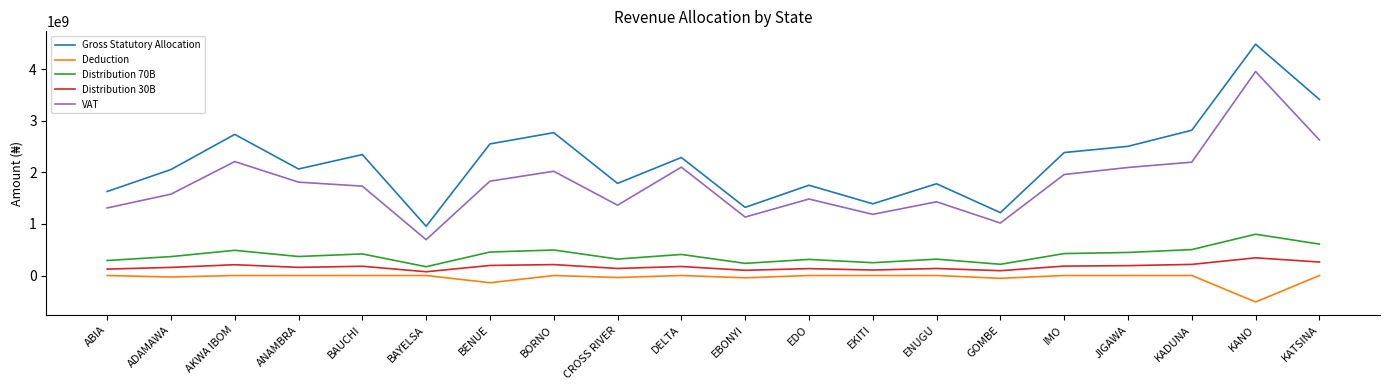

What is the difference between the maximum and minimum values in the Distribution 70B series?

629823380.5